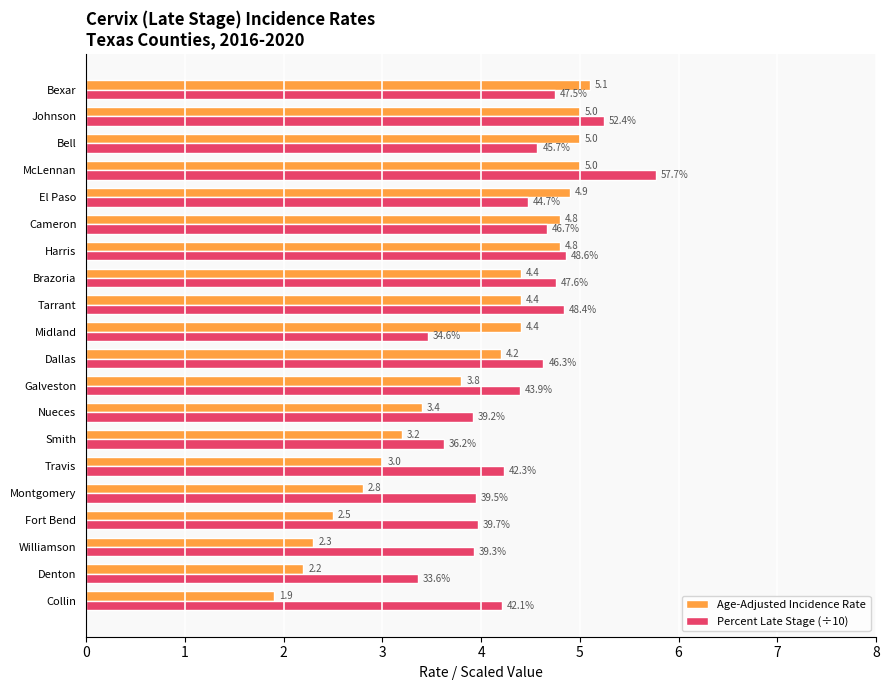

What is the minimum value for Age-Adjusted Incidence Rate?

1.9